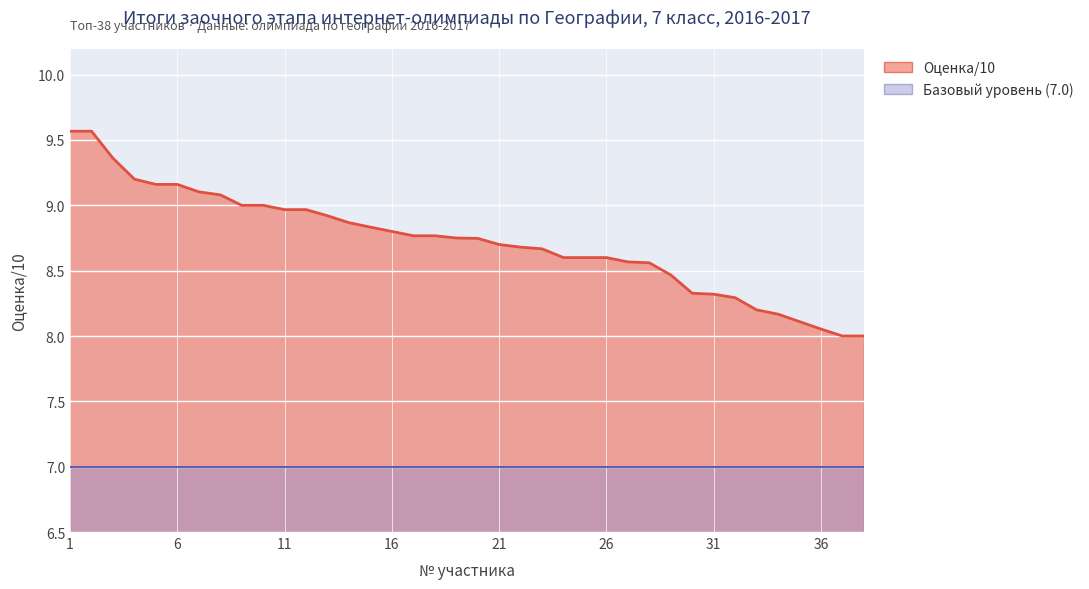

The chart shows a value of 8.3 at 30. True or false?

True